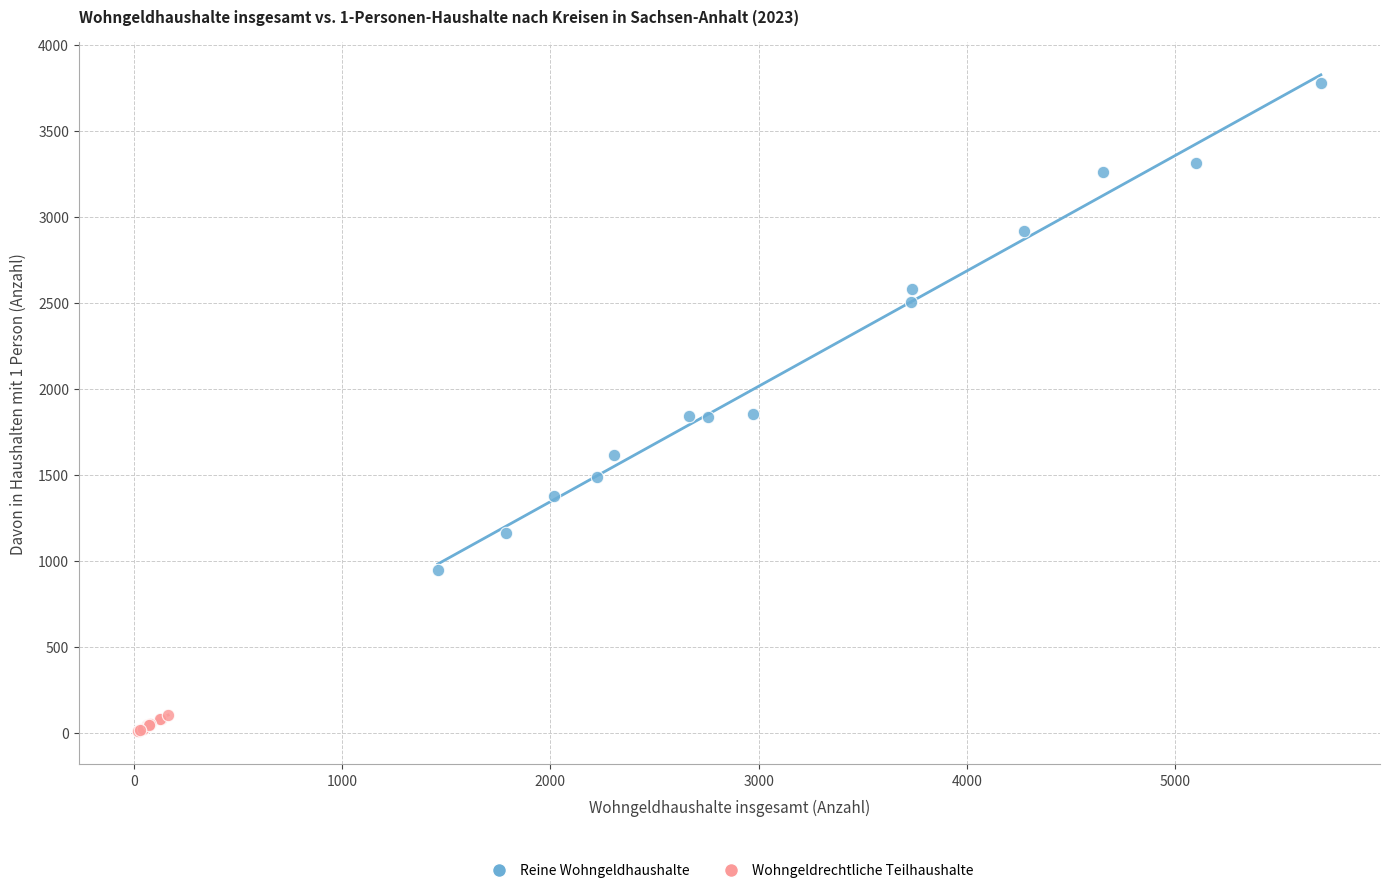

Which series reaches the minimum Y coordinate?

Wohngeldrechtliche Teilhaushalte